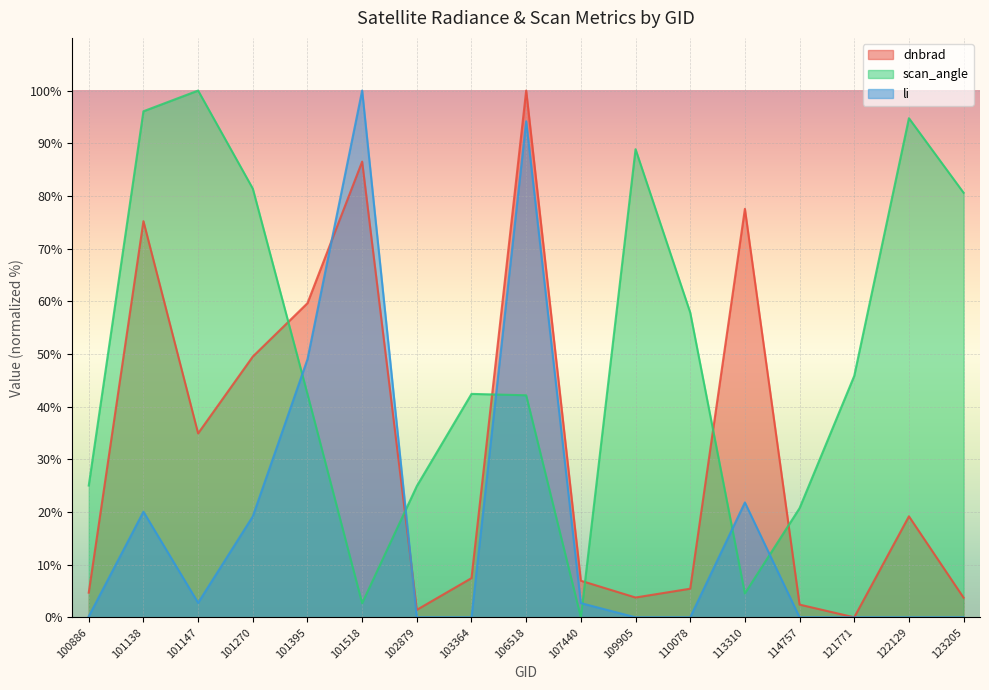

How many interior local peaks does the li series have?

5